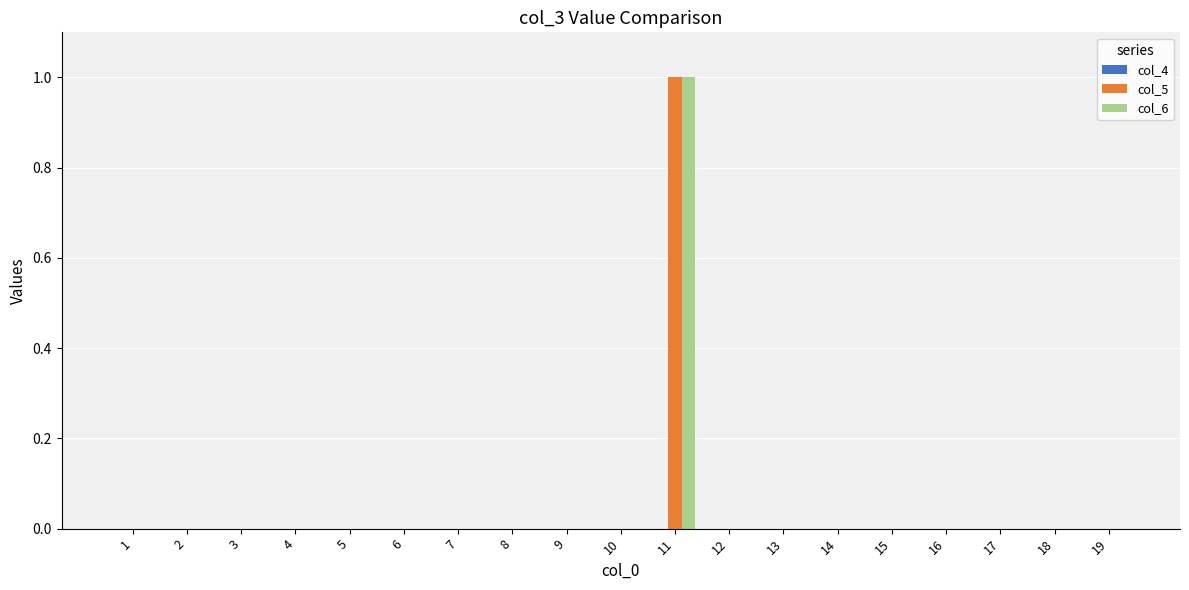

How many series are shown in this chart?

2